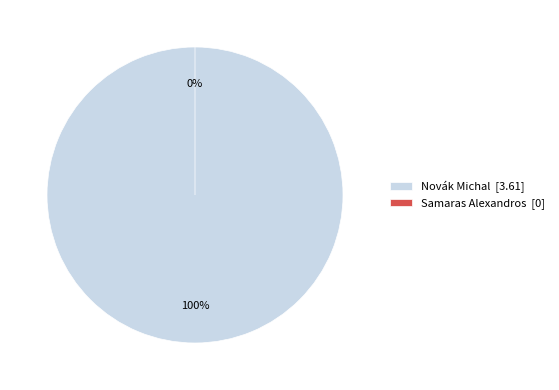

To the nearest percent, what is the difference between the largest and smallest slice percentages?

100%